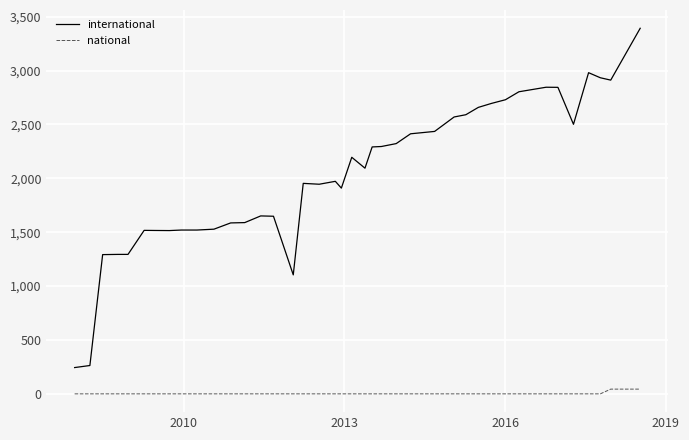

True or false: national and international cross at least once.

False